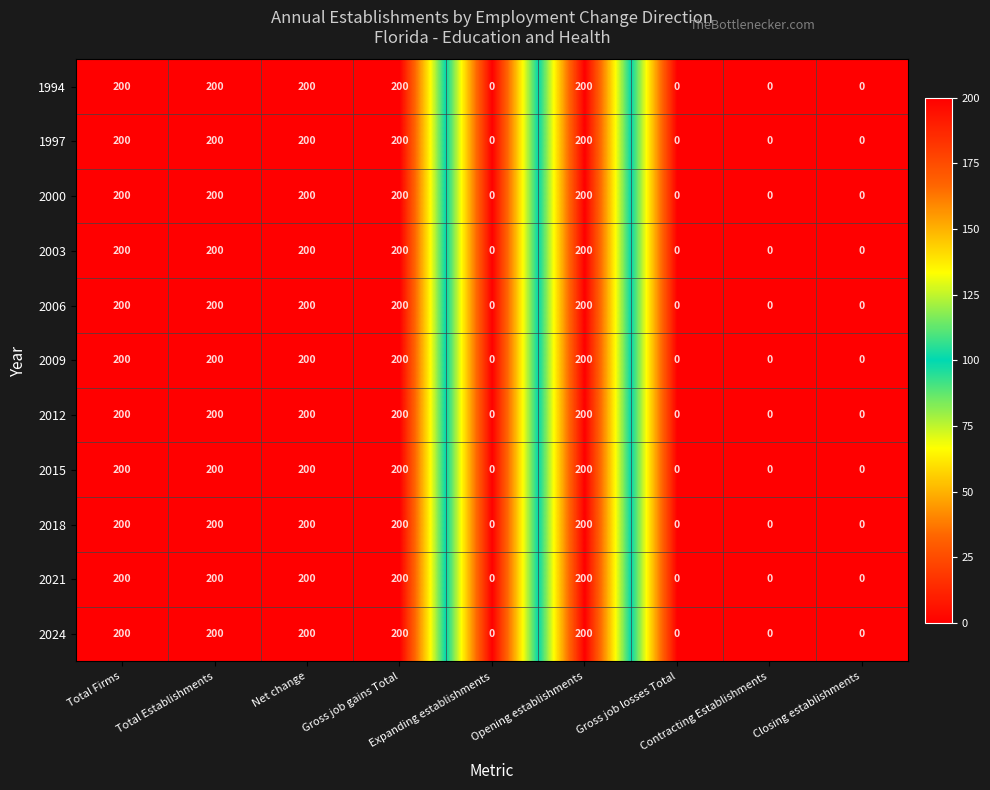

What is the highest value of the 2024 series?

200